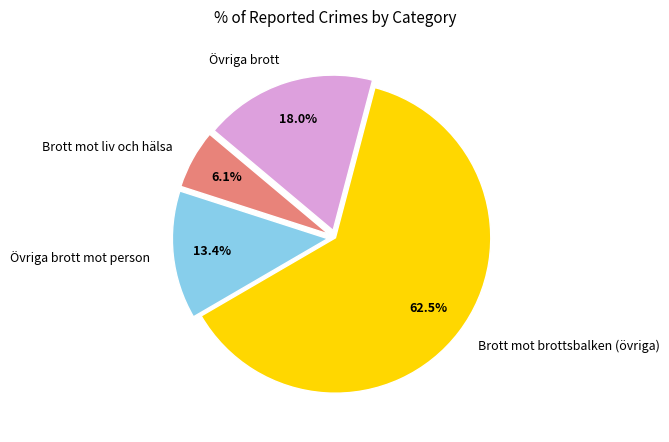

Combined, what portion of the pie is Övriga brott and Brott mot liv och hälsa?

24.1%